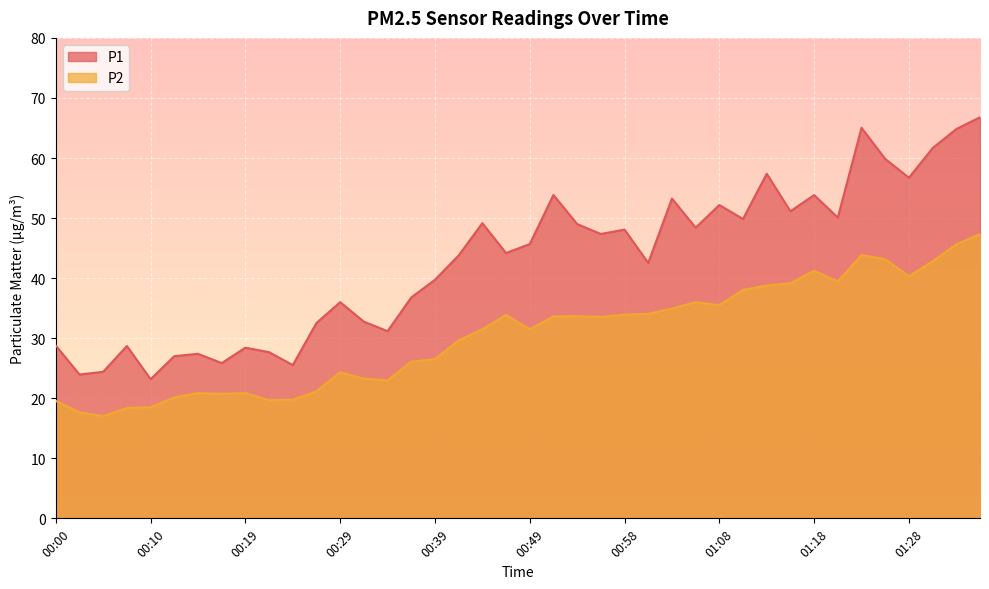

Count the number of categories in the chart.

40